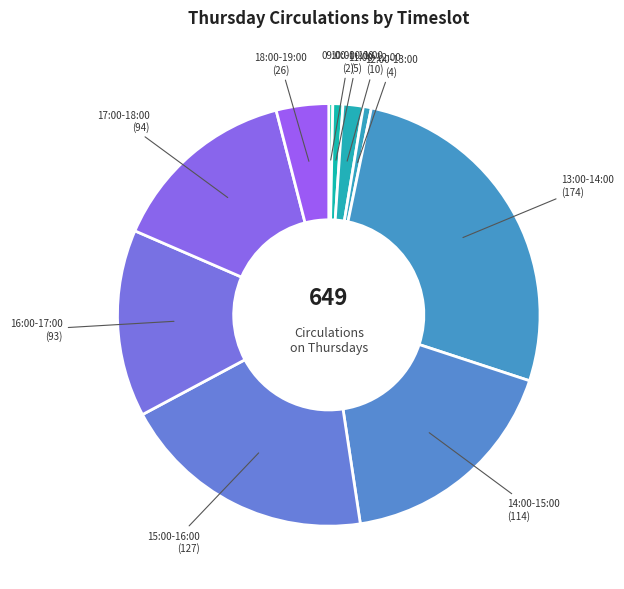

What is the largest slice in the pie chart?

13:00-14:00